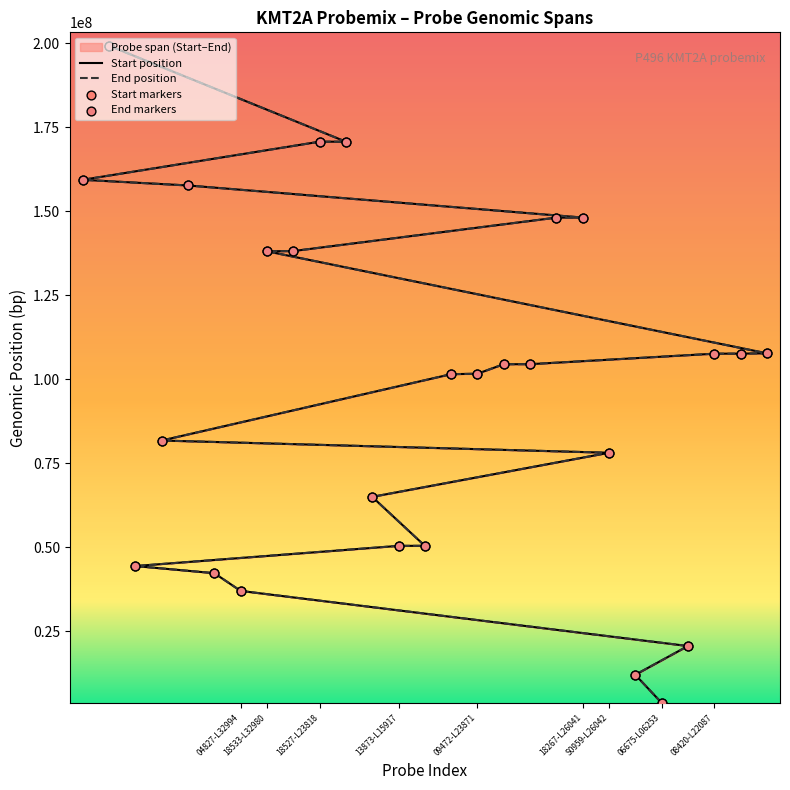

Which series reaches the maximum Y coordinate?

End position